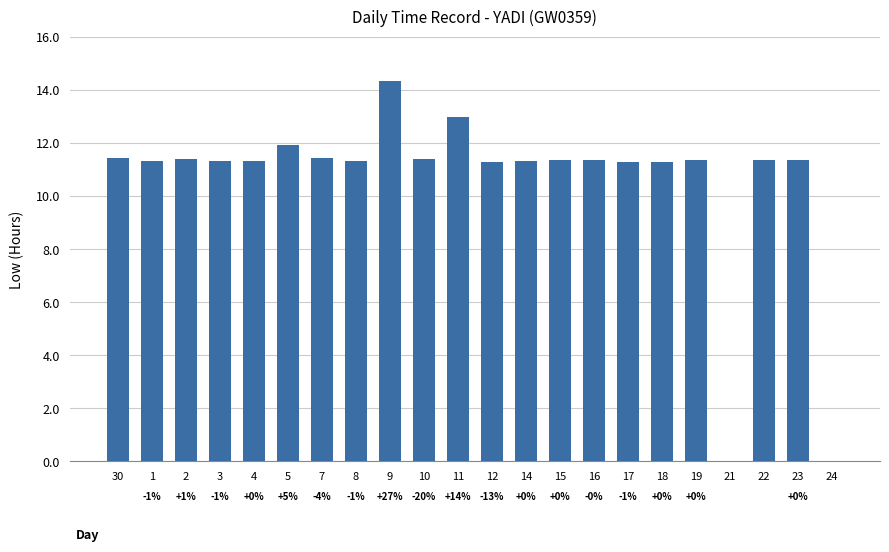

Are the bars horizontal?

No